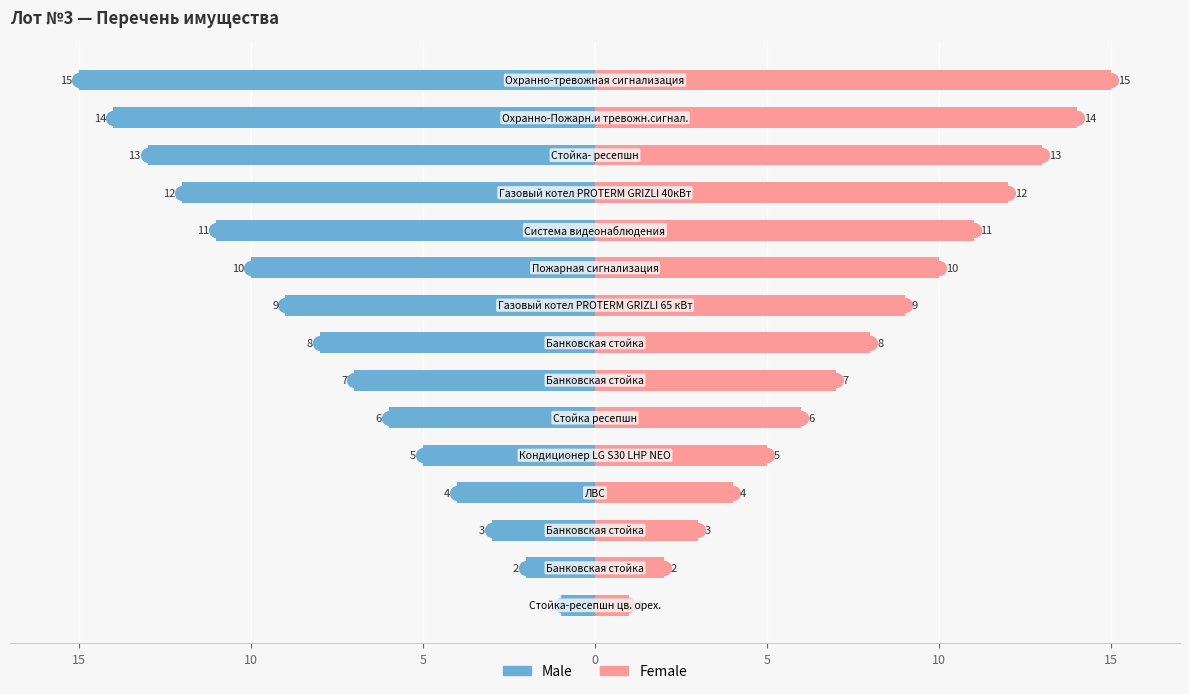

At 14, list the series in order from largest to smallest.

Female, Male